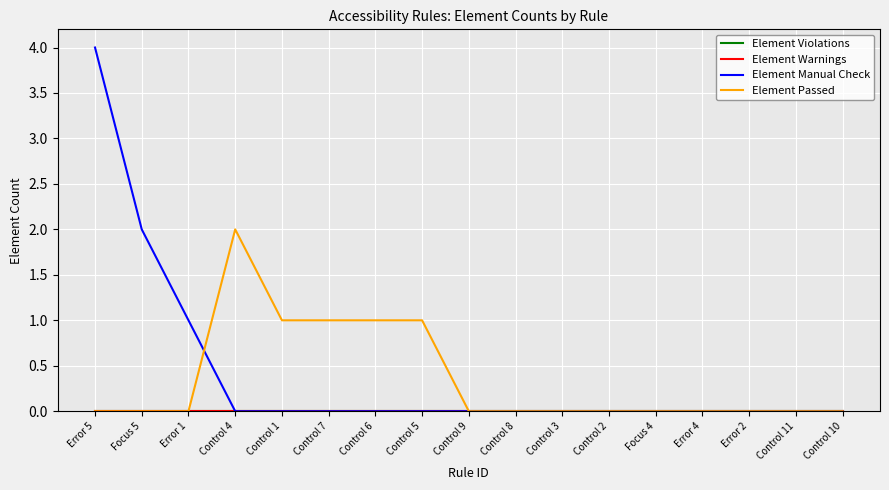

After their last crossing, which series has the higher values: Element Manual Check or Element Passed?

Element Passed